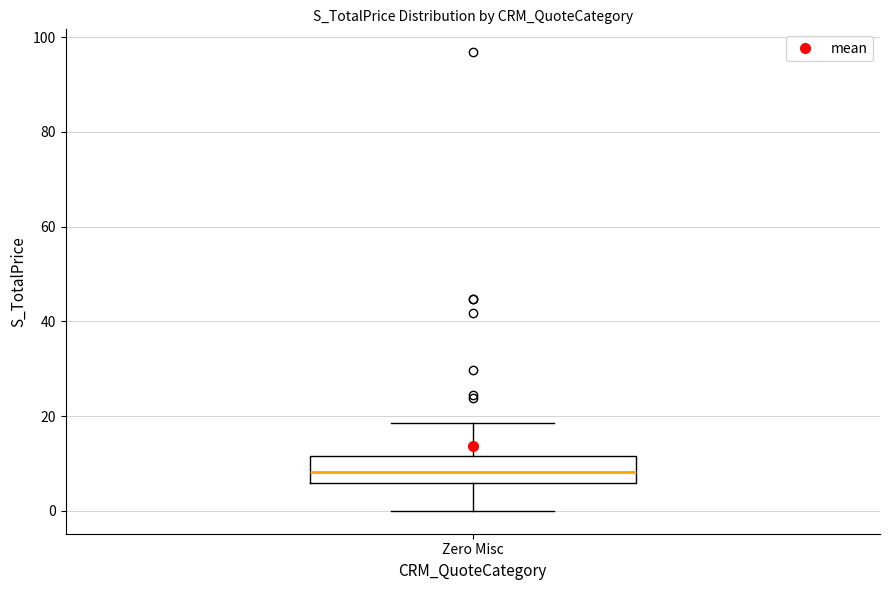

Read this box plot against the y-axis: the position of the median line, the range covered by the box, and the ends of both whiskers. The values are not printed on the chart, so give them approximately, as read against the axis.

median 8, box 6 to 12, whiskers 0 to 18